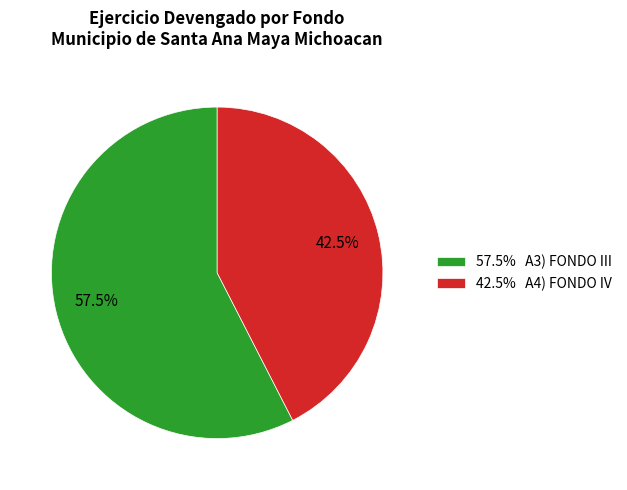

Rank the categories by value from lowest to highest.

42.5% A4) FONDO IV, 57.5% A3) FONDO III